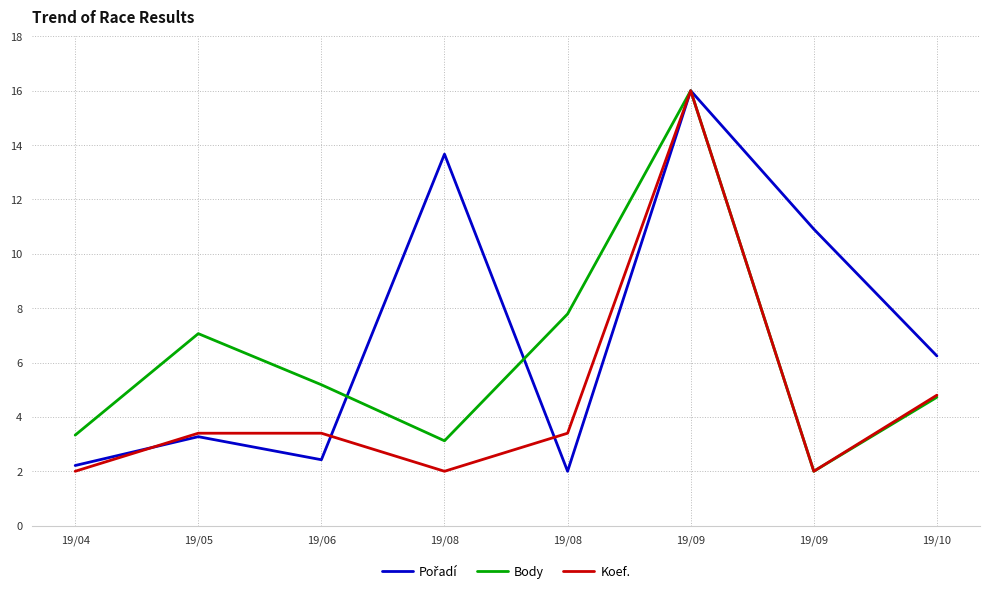

In Pořadí, how many points are higher than both neighbors (excluding endpoints)?

3